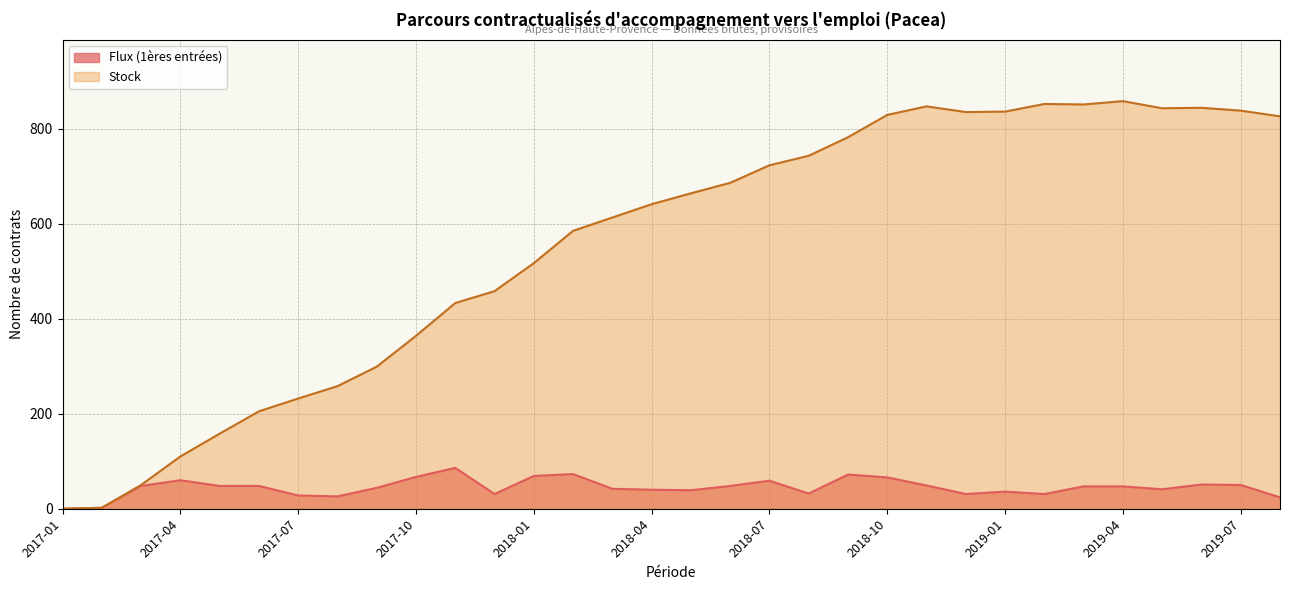

What is the difference between the maximum and minimum values in the Flux (1ères entrées) series?

86